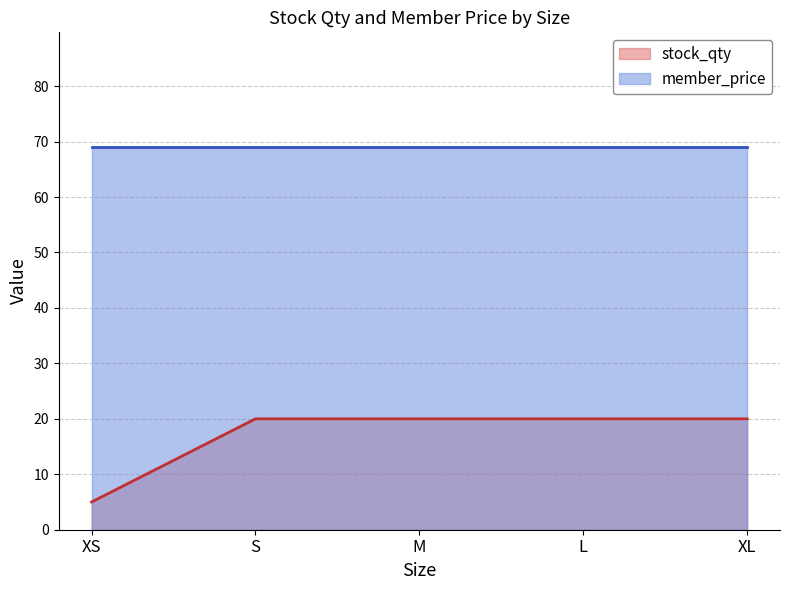

What is the maximum value shown in the chart?

69